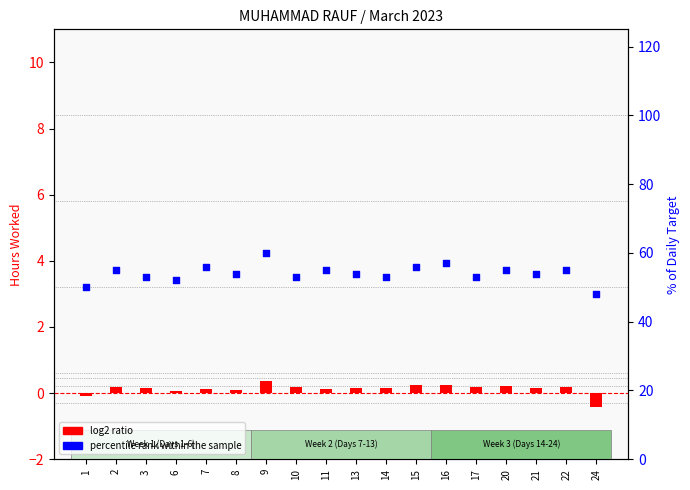

Which series has the largest total across all categories?

percentile rank within the sample